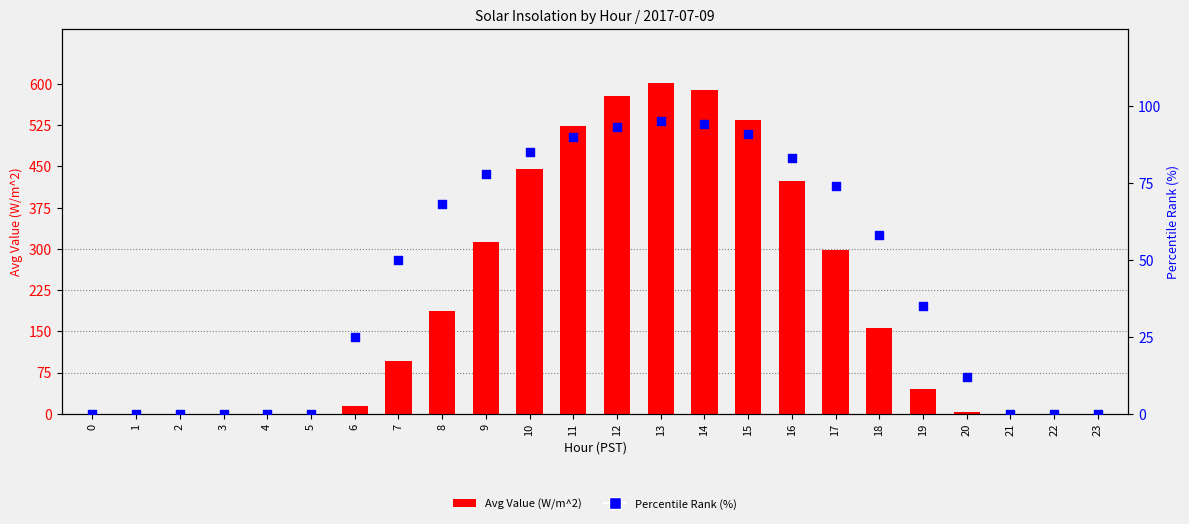

Is the value of Percentile Rank (%) at 10 greater than the value of Avg Value (W/m^2) at 17?

No